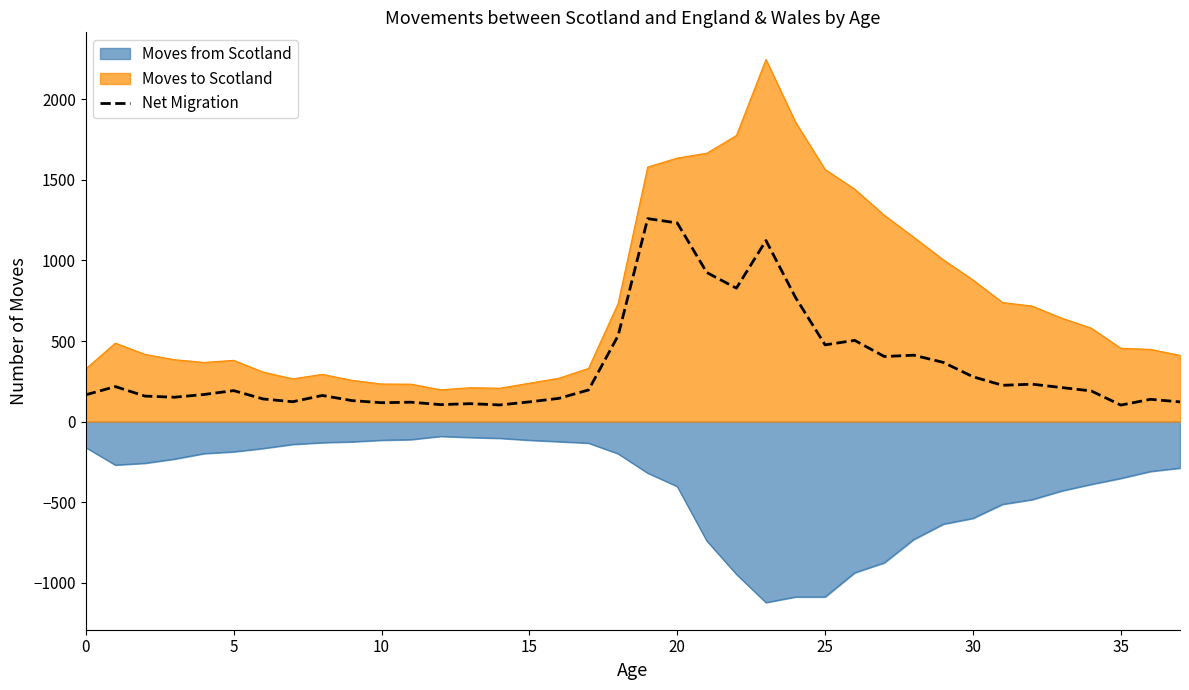

What is the spread (max minus min) of values at 5?

568